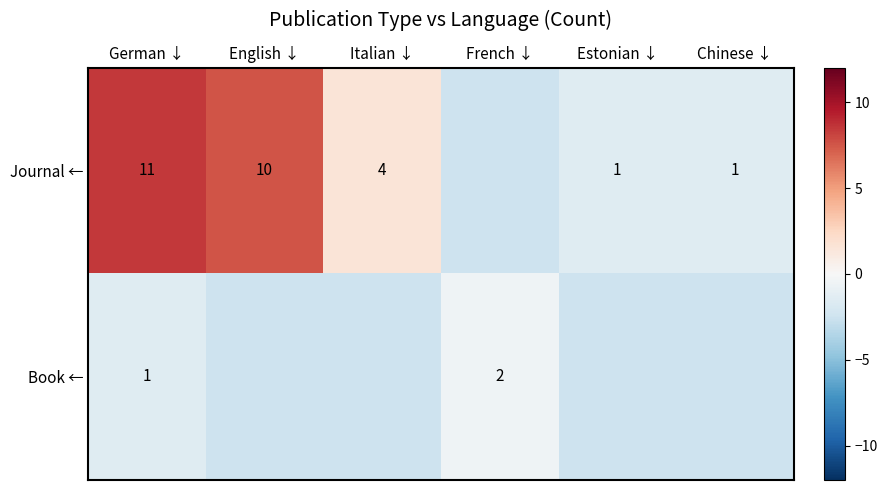

Is it true that Journal ← equals 1.5 at Chinese ↓?

False